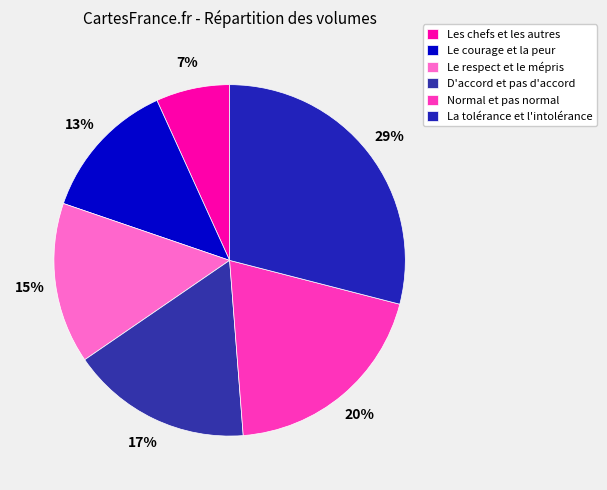

To the nearest percent, what percentage of the pie is Le courage et la peur?

13%